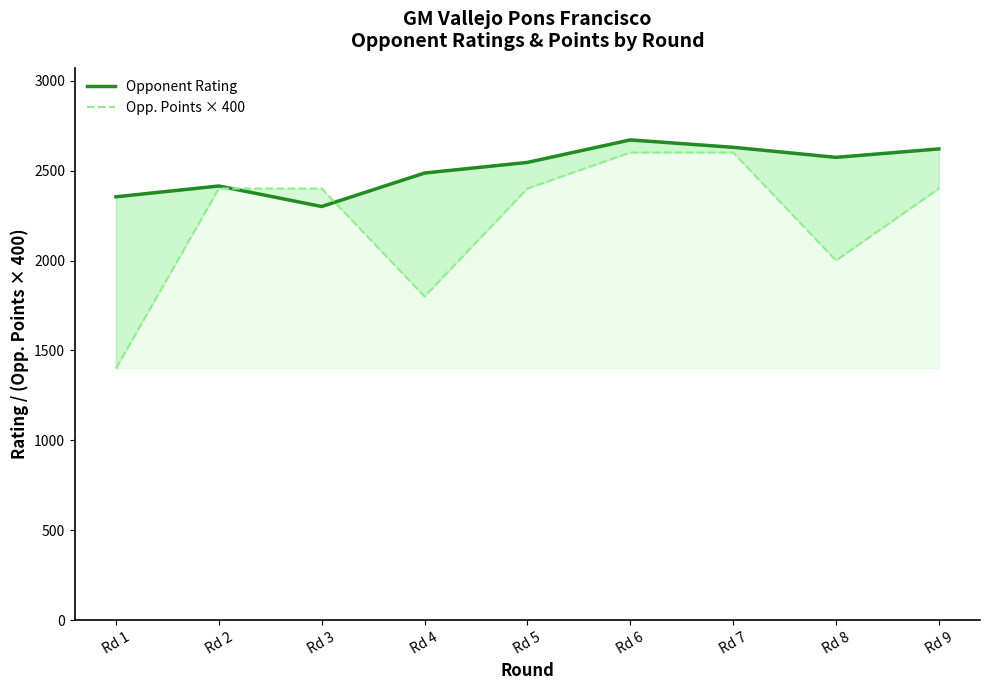

What is the lowest value of the Opponent Rating series?

2300